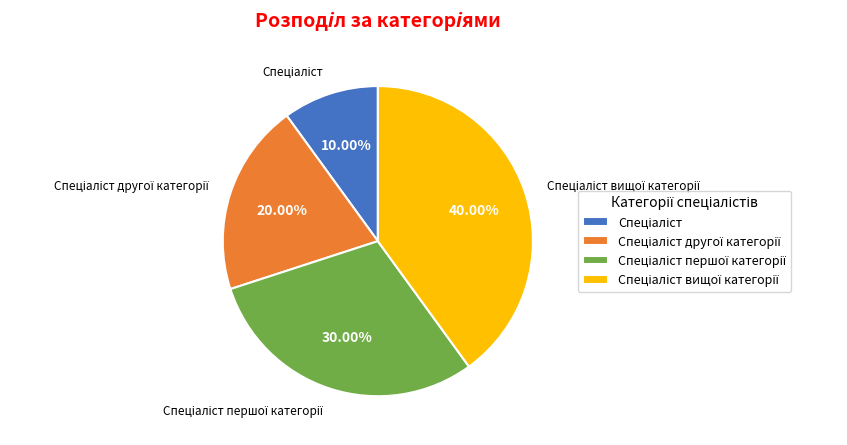

Does any single category account for the majority?

No